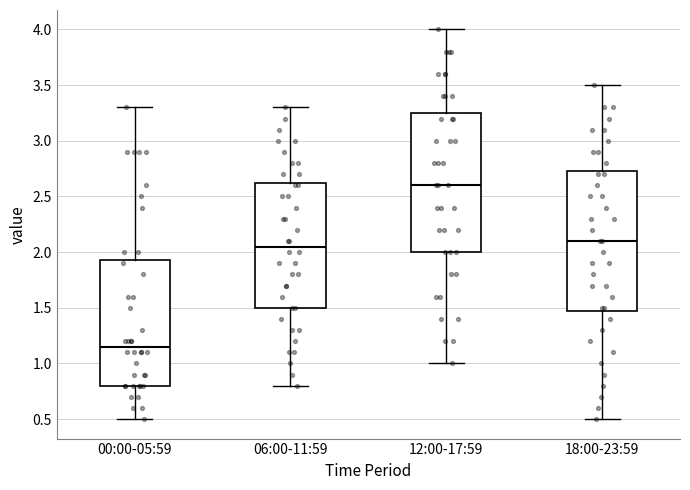

Reading left to right, read every box against the y-axis: the position of its median line, the range the box covers, and the ends of its whiskers. The values are not printed on the chart, so give them approximately, as read against the axis.

00:00-05:59: median 1.15, box 0.80 to 1.95, whiskers 0.50 to 3.30
06:00-11:59: median 2.05, box 1.50 to 2.65, whiskers 0.80 to 3.30
12:00-17:59: median 2.60, box 2.00 to 3.25, whiskers 1.00 to 4.00
18:00-23:59: median 2.10, box 1.50 to 2.75, whiskers 0.50 to 3.50